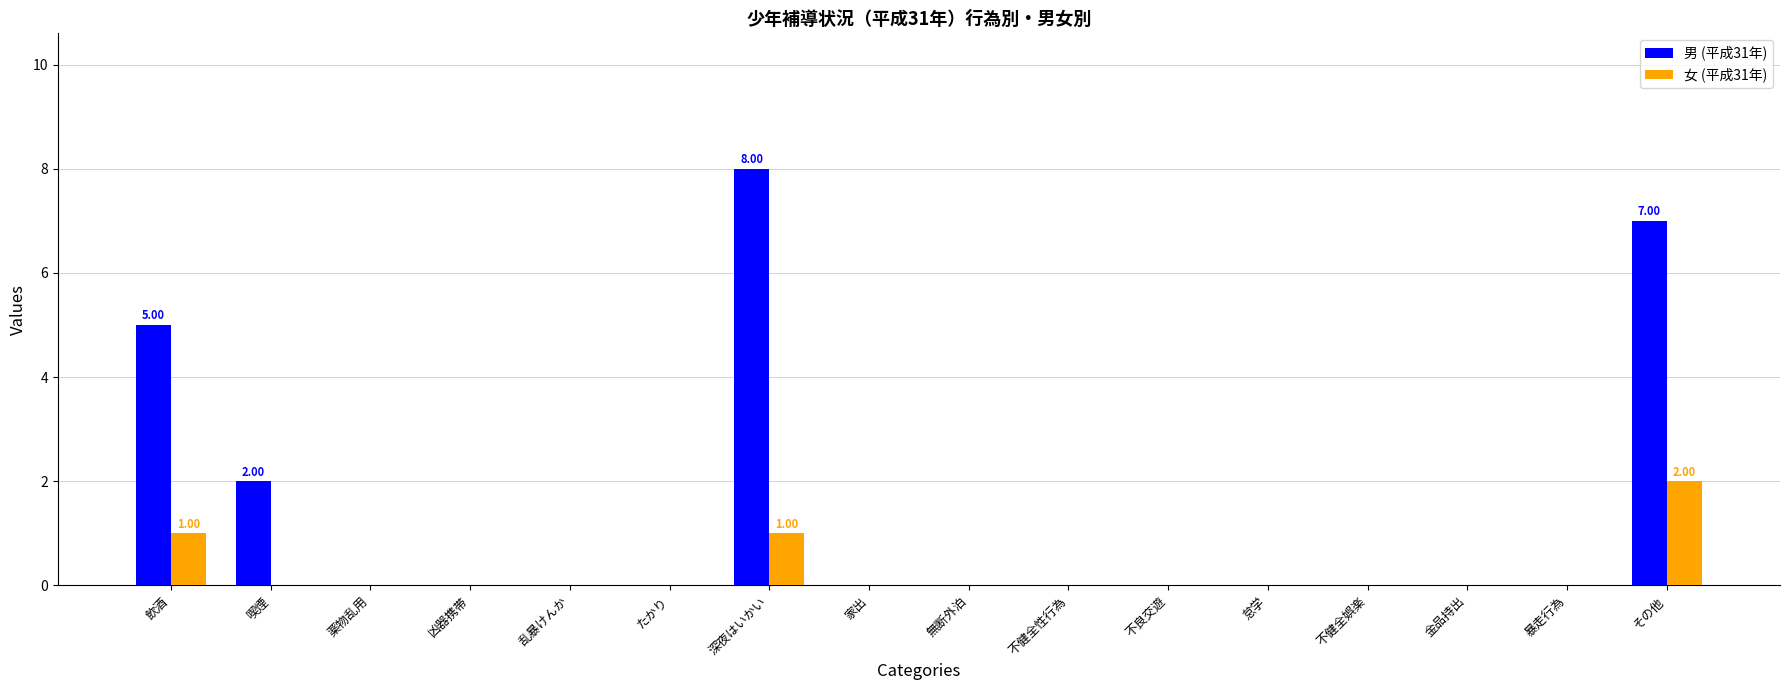

What is the average value of the 男 (平成31年) series?

1